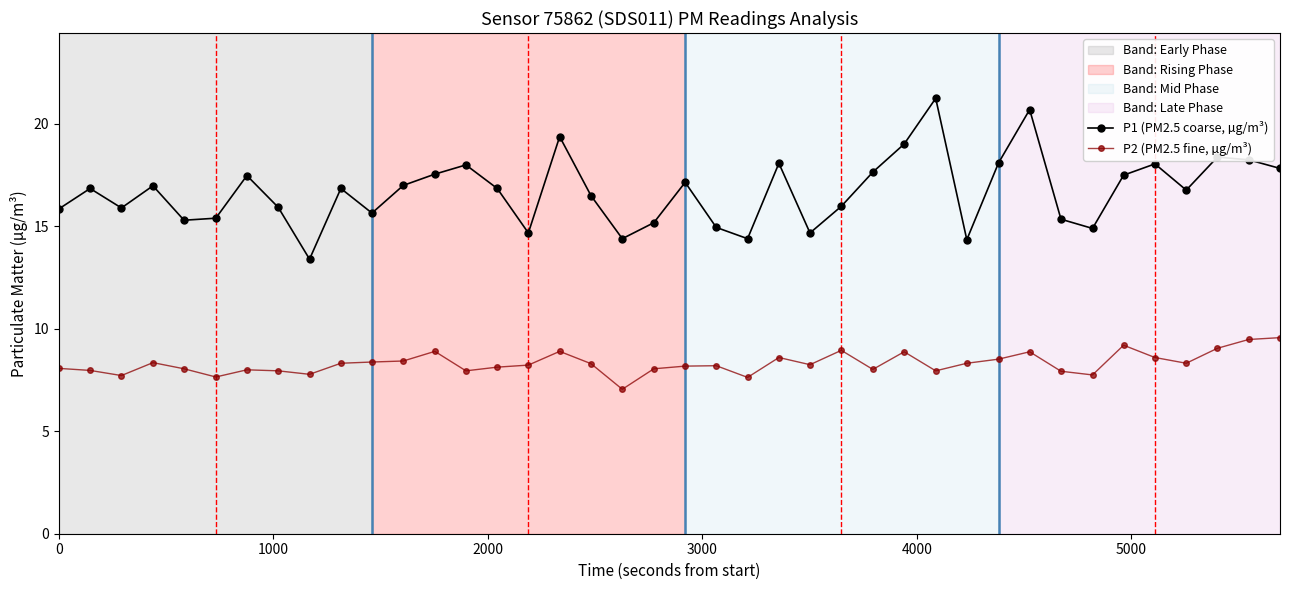

Which series has the widest spread of values?

P1 (PM2.5 coarse, µg/m³)